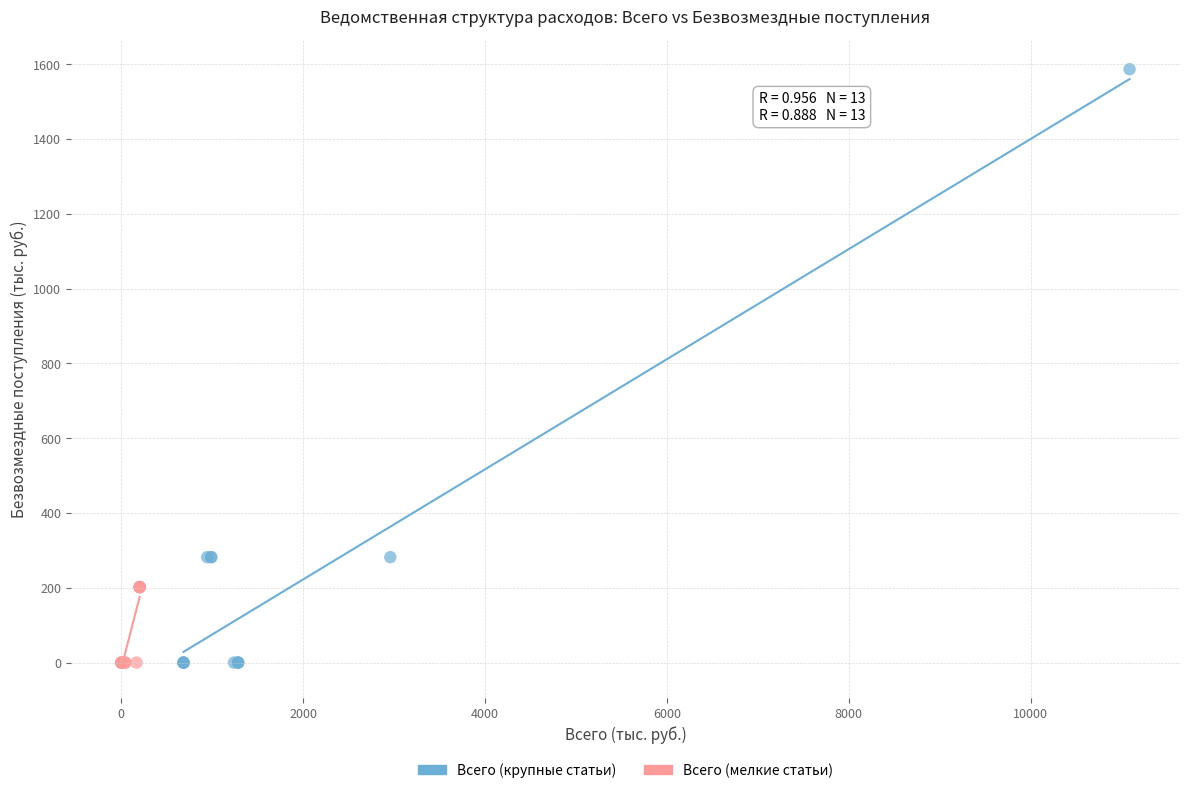

Which series contains the highest Y value?

Всего (крупные статьи)